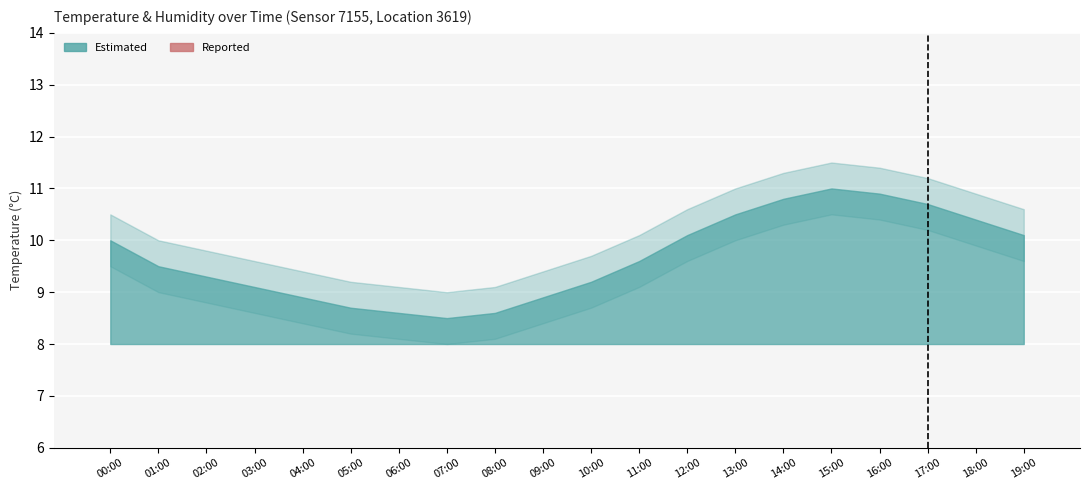

What position from the left is 07:00?

8